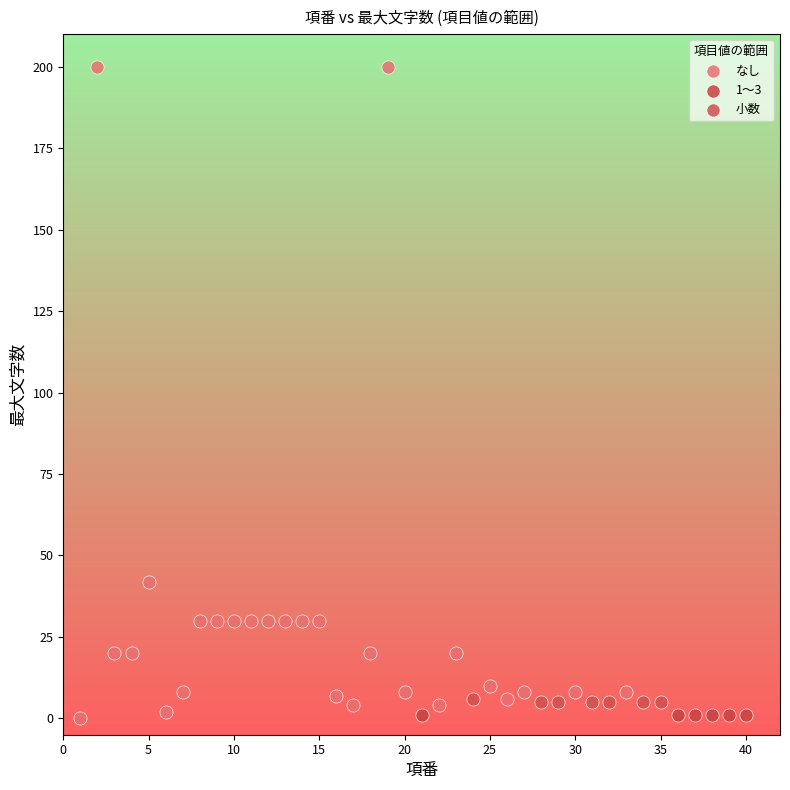

Which series contains the highest Y value?

なし